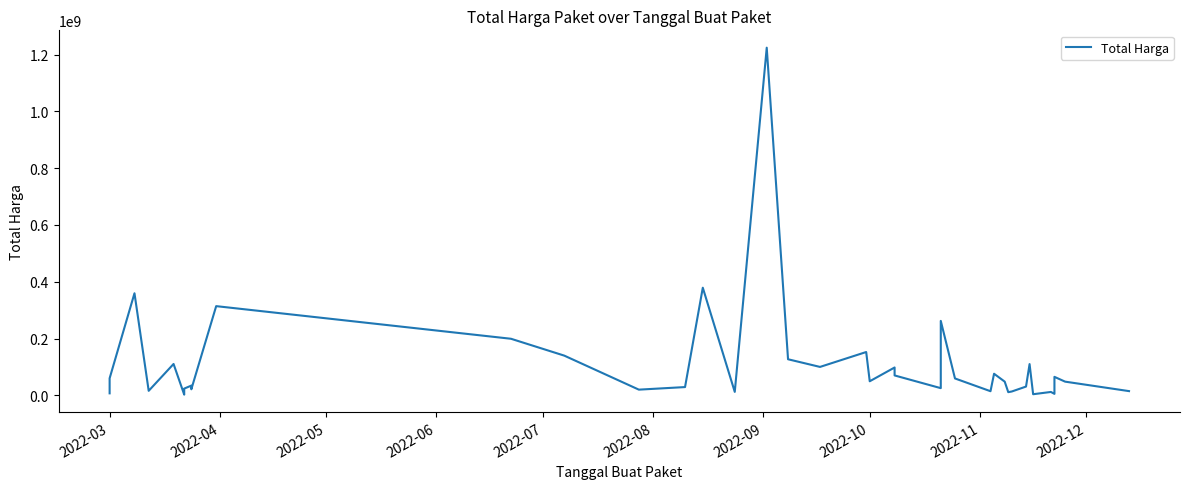

What is the sum of all values?

4375595175